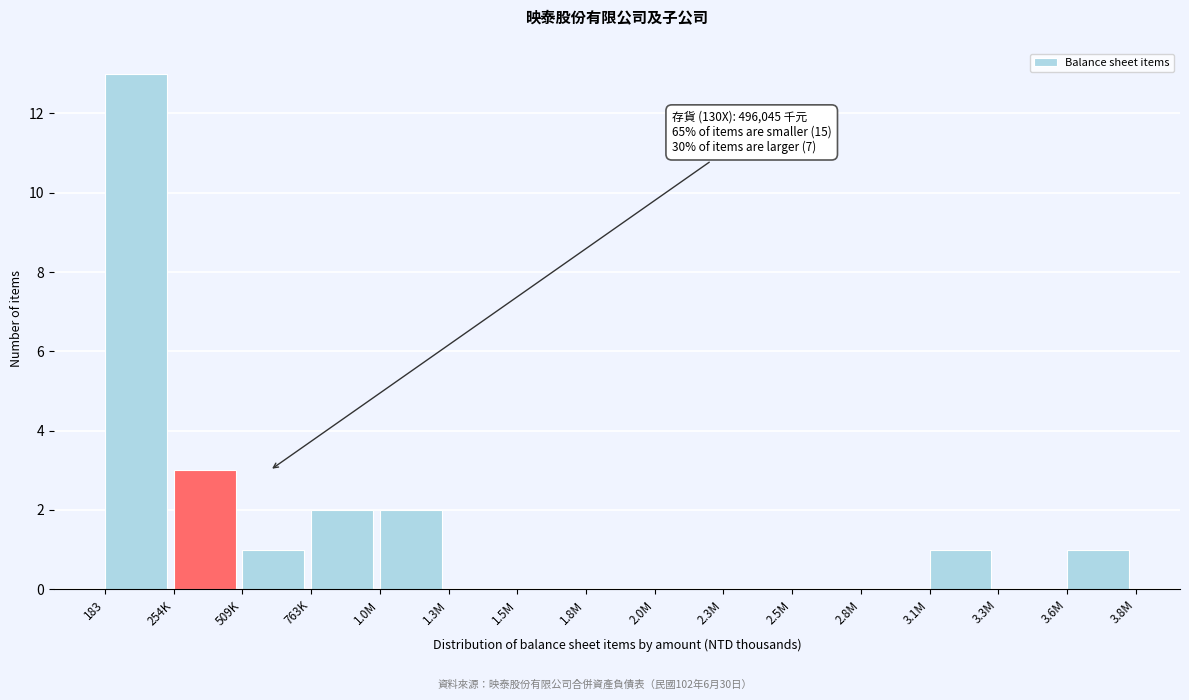

Reading left to right, what are all the values shown in this chart?

183=13	254K=3	509K=1	763K=2	1.0M=2	1.3M=0	1.5M=0	1.8M=0	2.0M=0	2.3M=0	2.5M=0	2.8M=0	3.1M=1	3.3M=0	3.6M=1